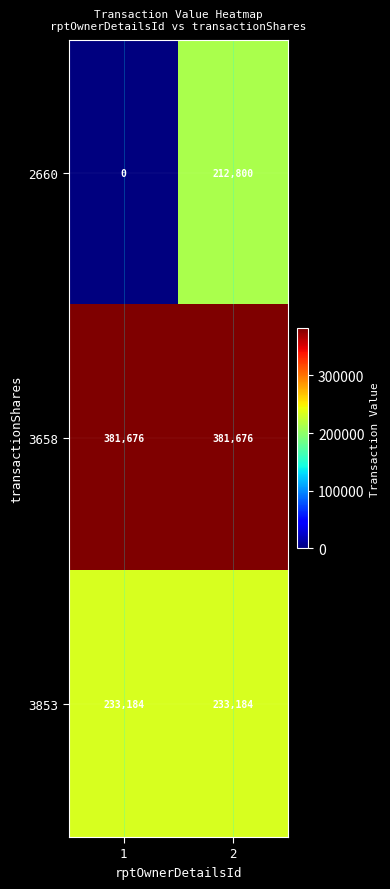

Reading left to right, transcribe all the data shown in this chart.

2660: 1=0	2=212800
3658: 1=381676	2=381676
3853: 1=233184	2=233184